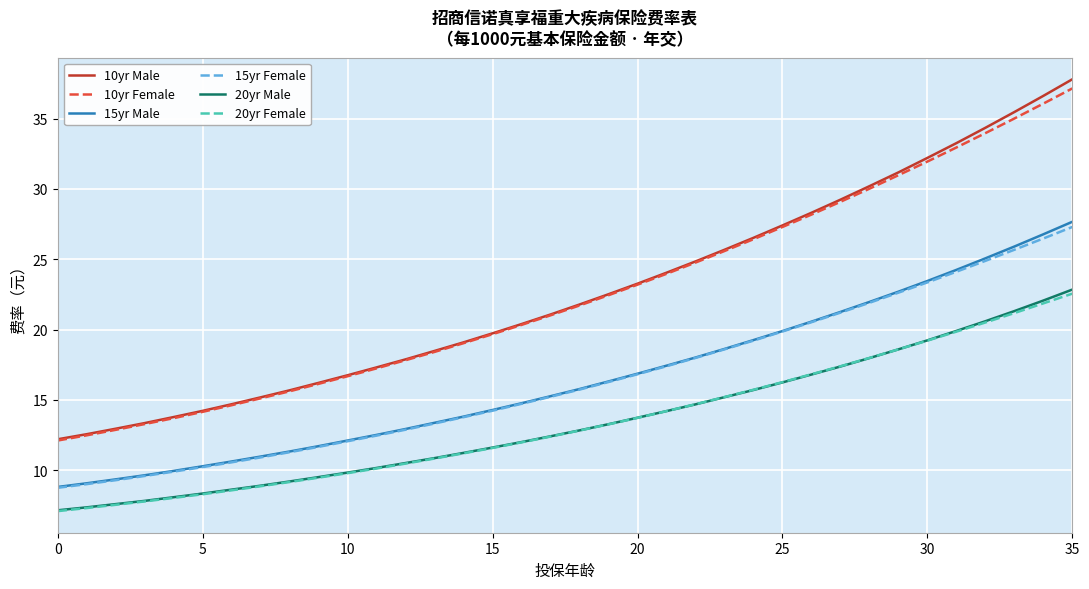

What are all the series names shown in the legend?

10yr Male, 10yr Female, 15yr Male, 15yr Female, 20yr Male, 20yr Female